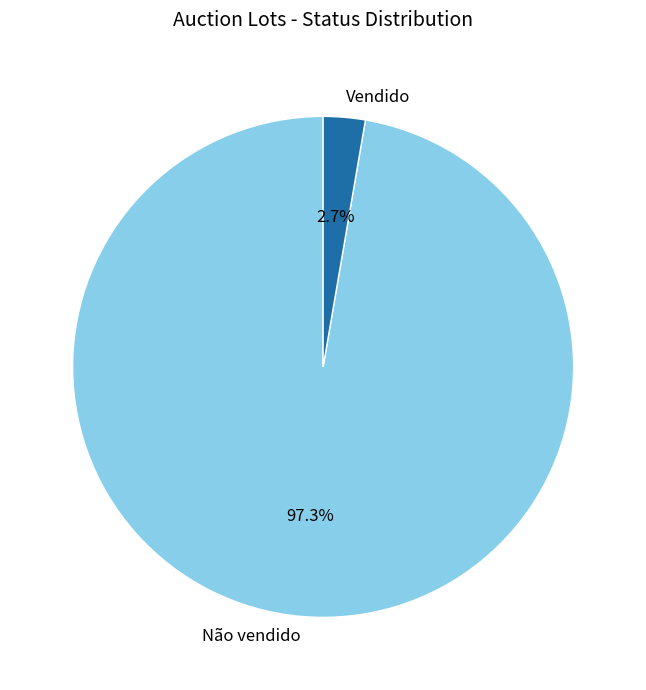

How much of the chart is everything except Vendido?

97.3%